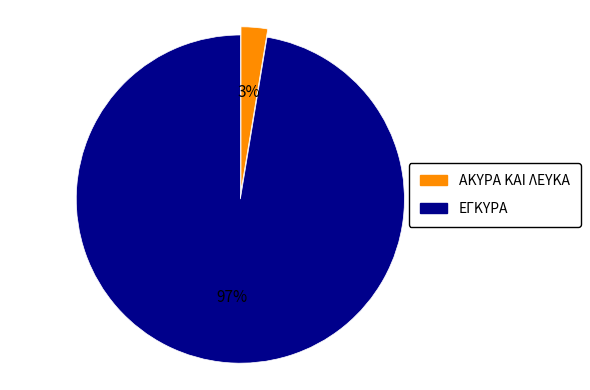

Rank the categories by value from highest to lowest.

ΕΓΚΥΡΑ, ΑΚΥΡΑ ΚΑΙ ΛΕΥΚΑ